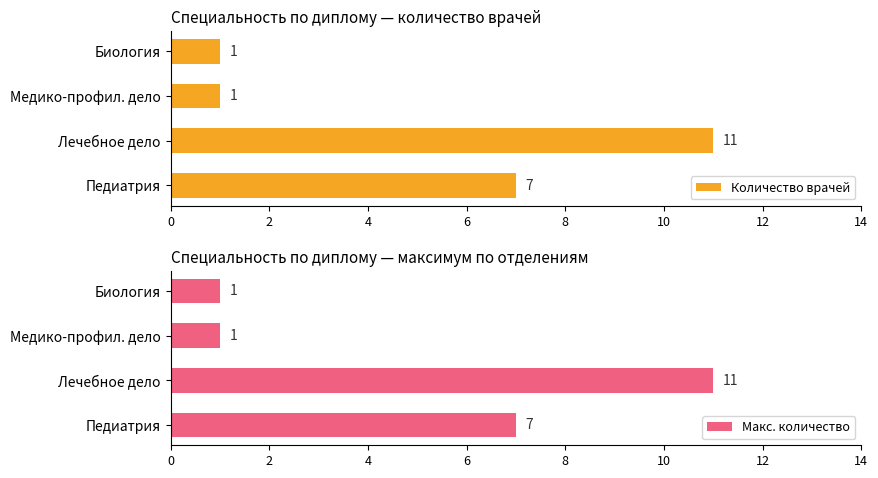

What is the value of the Количество врачей bar at the 1st from the left?

7